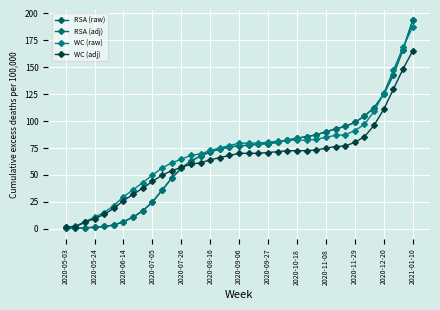

Is this an area chart (filled region under the line)?

No